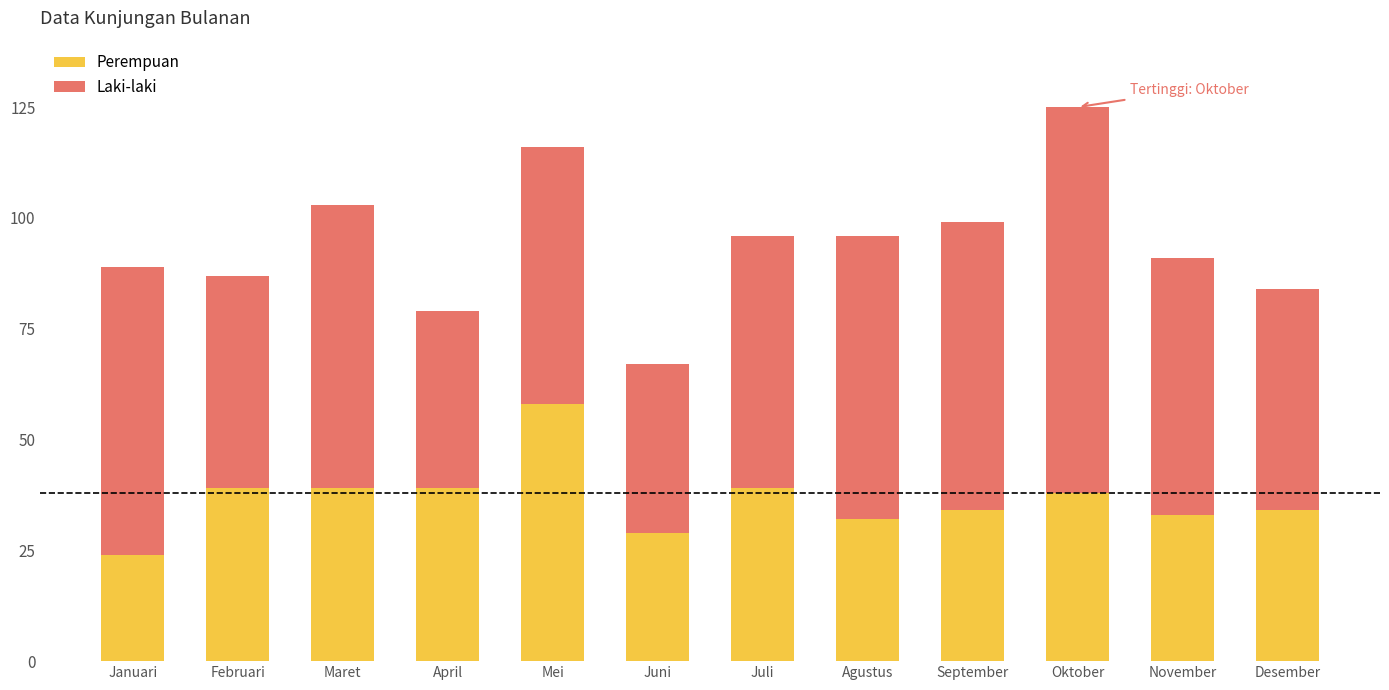

What is the minimum value for Perempuan?

24